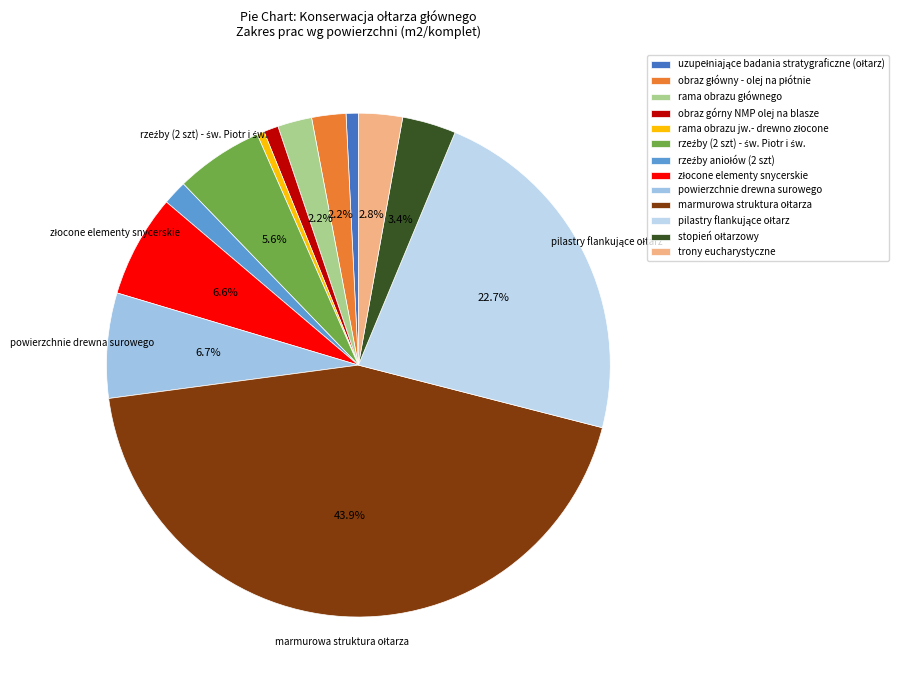

The rama obrazu głównego slice represents 12% of the pie. True or false?

False